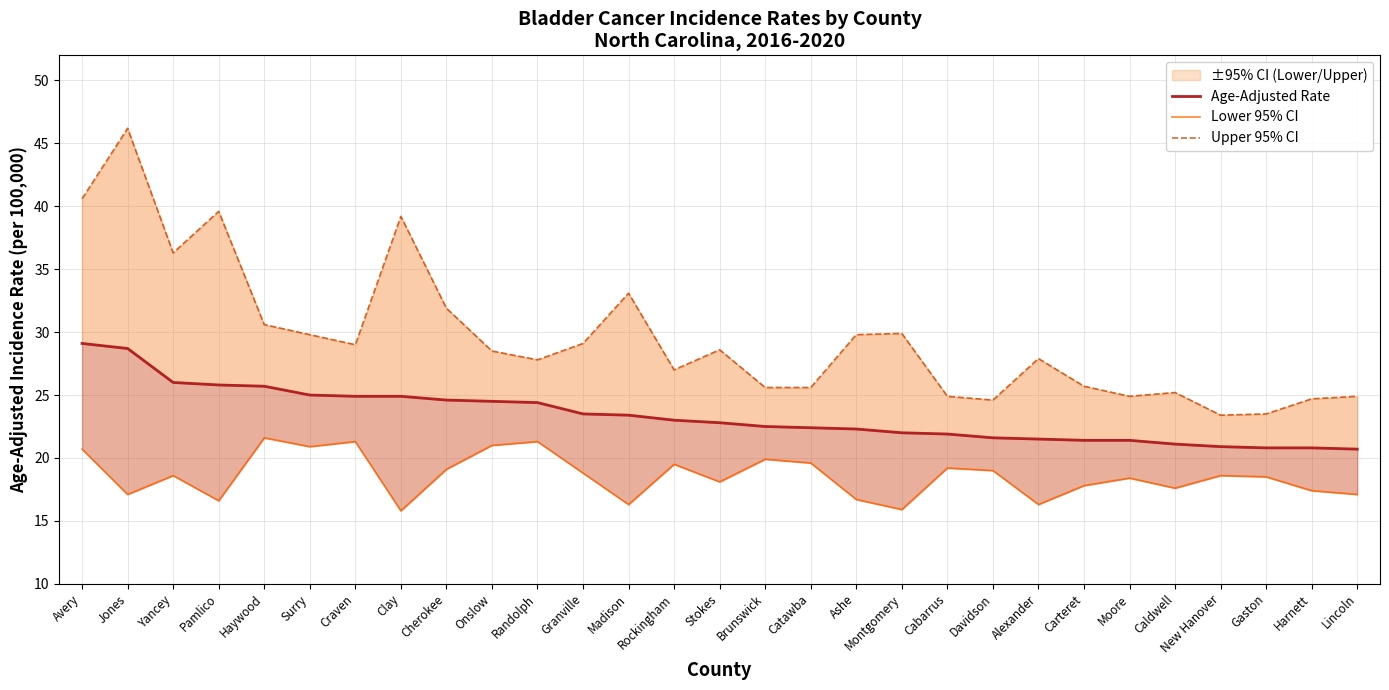

What is the difference between the Age-Adjusted Rate values at Haywood and New Hanover?

4.8